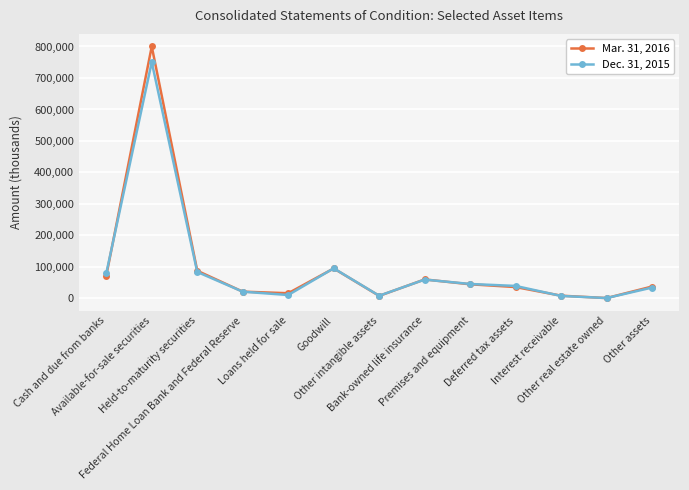

True or false: Dec. 31, 2015 has more than 2 interior local peaks.

True